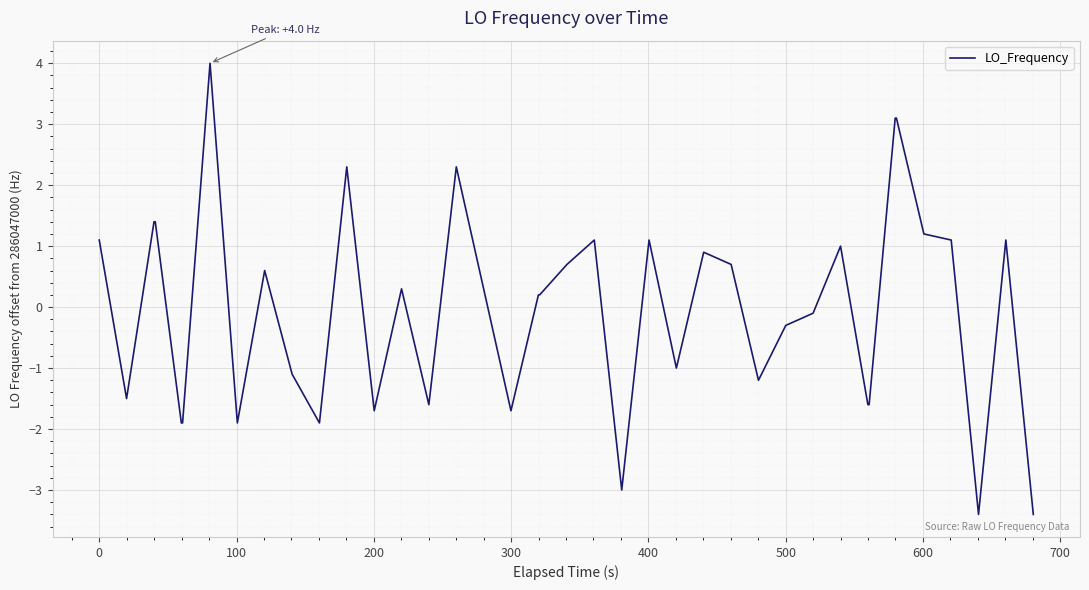

What is the smallest value displayed?

-3.4